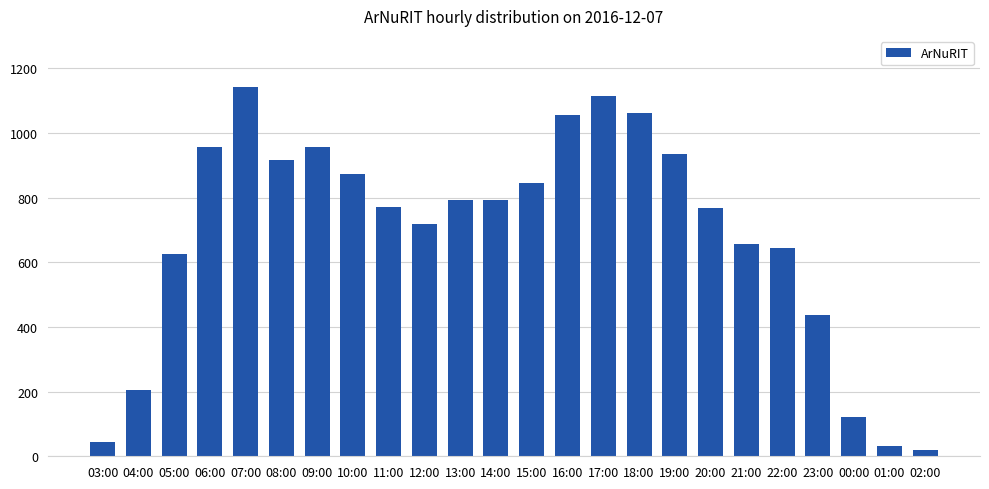

What is the value of the 3rd bar from the left?

625